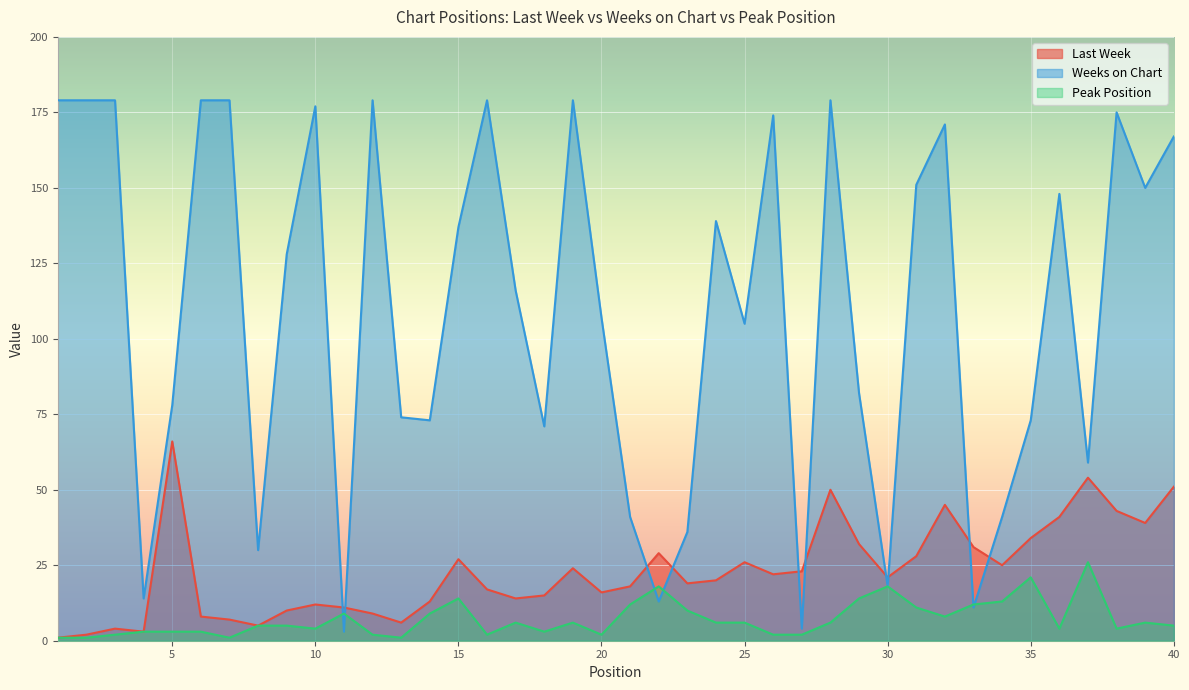

What is the spread (max minus min) of values at 26?

172